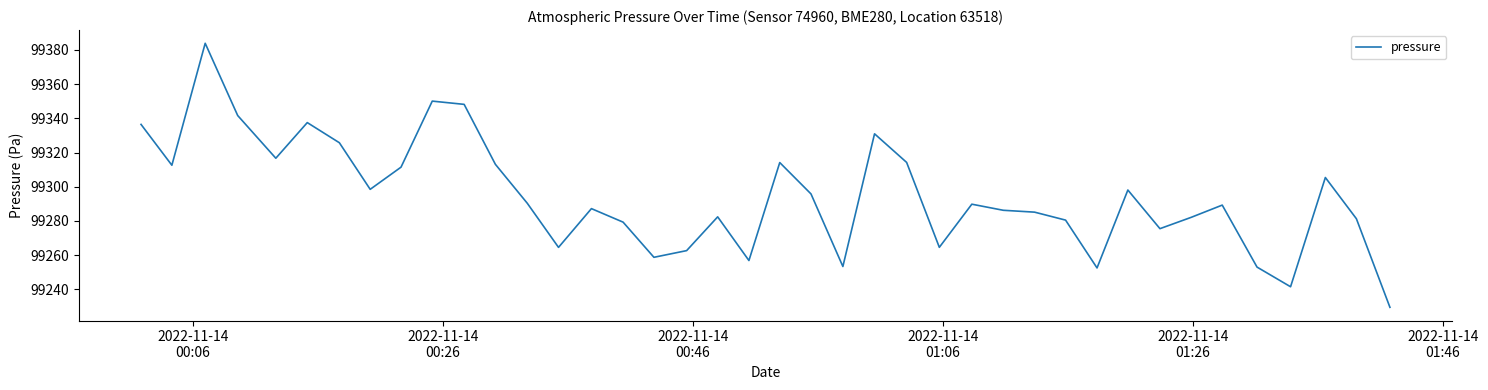

What is the difference between the maximum and minimum values?

154.4